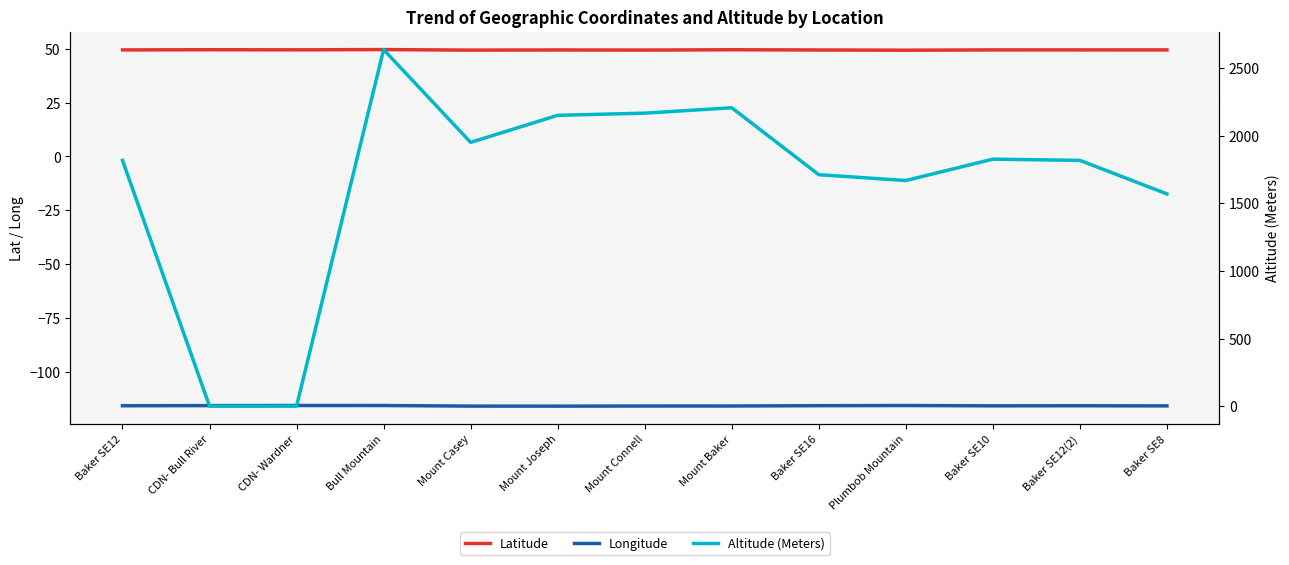

At which label does Altitude (Meters) first exceed 1817?

Bull Mountain